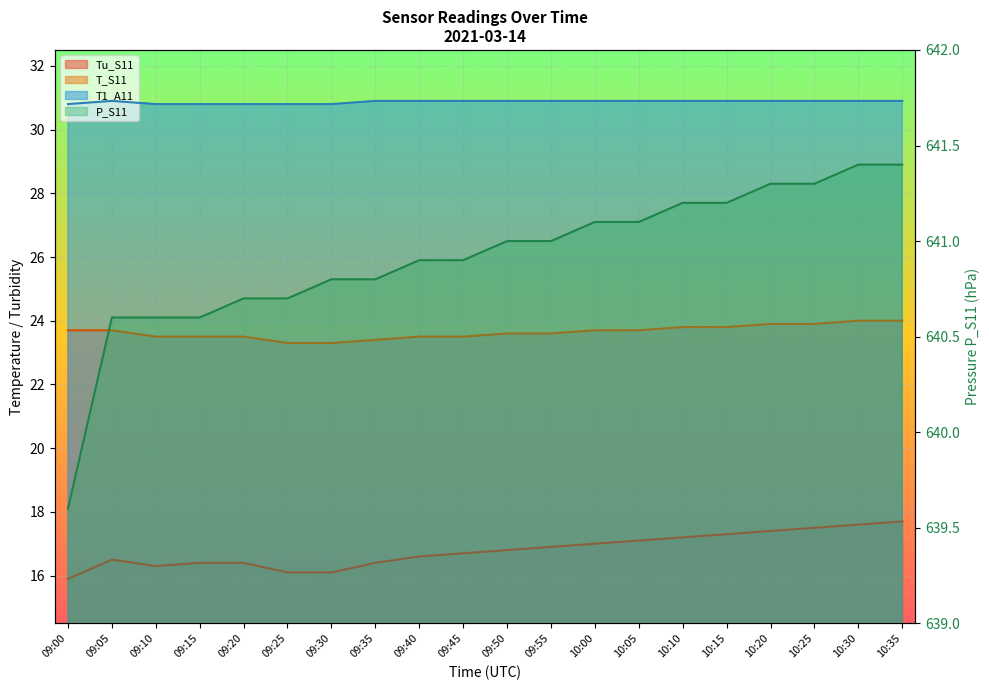

What is the value of the T1_A11 point at the 14th from the left?

30.9